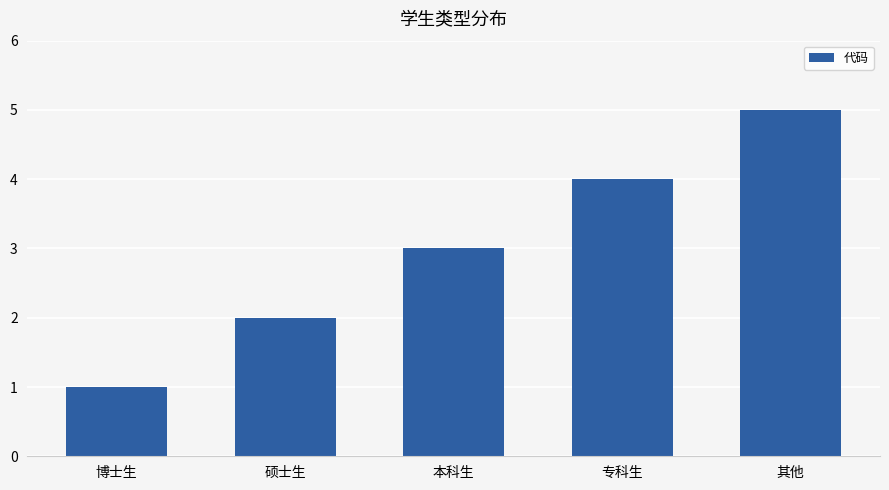

Is it true that the value at 专科生 is 4?

True